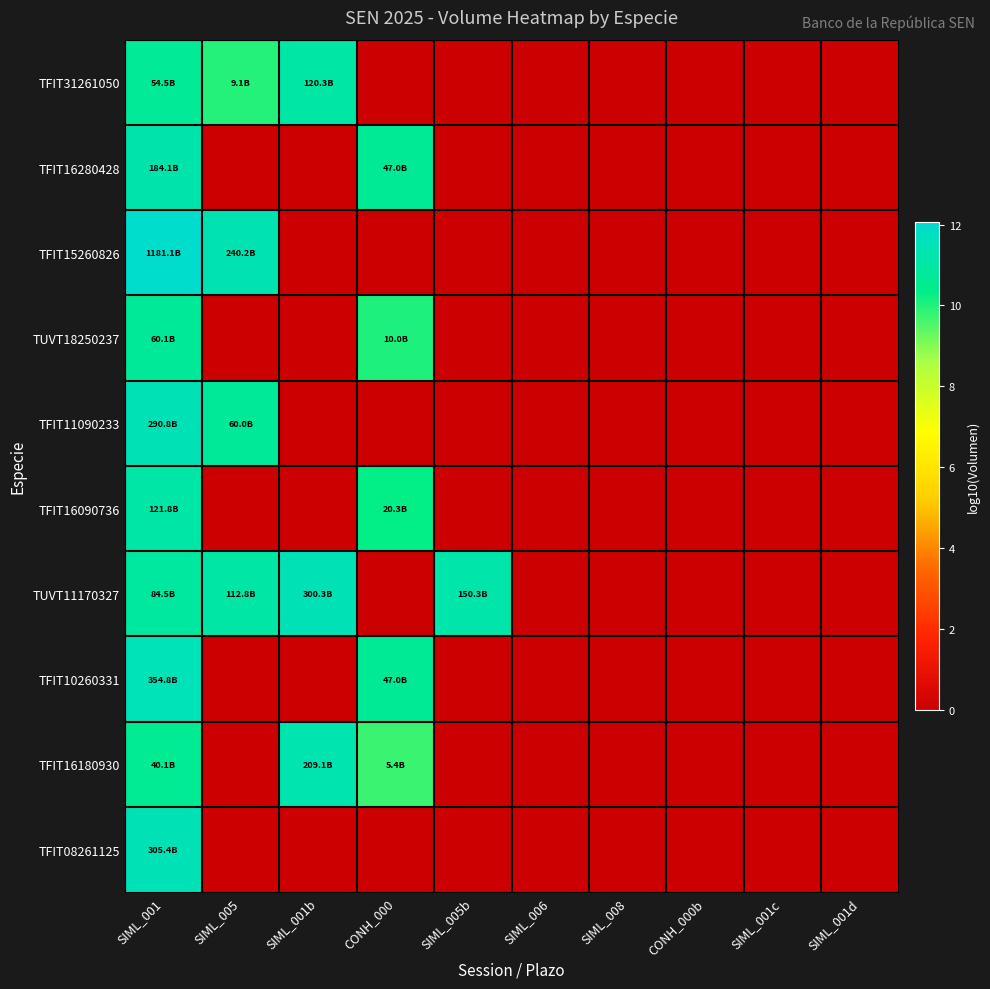

At which category is the sum across all series the highest?

SIML_001